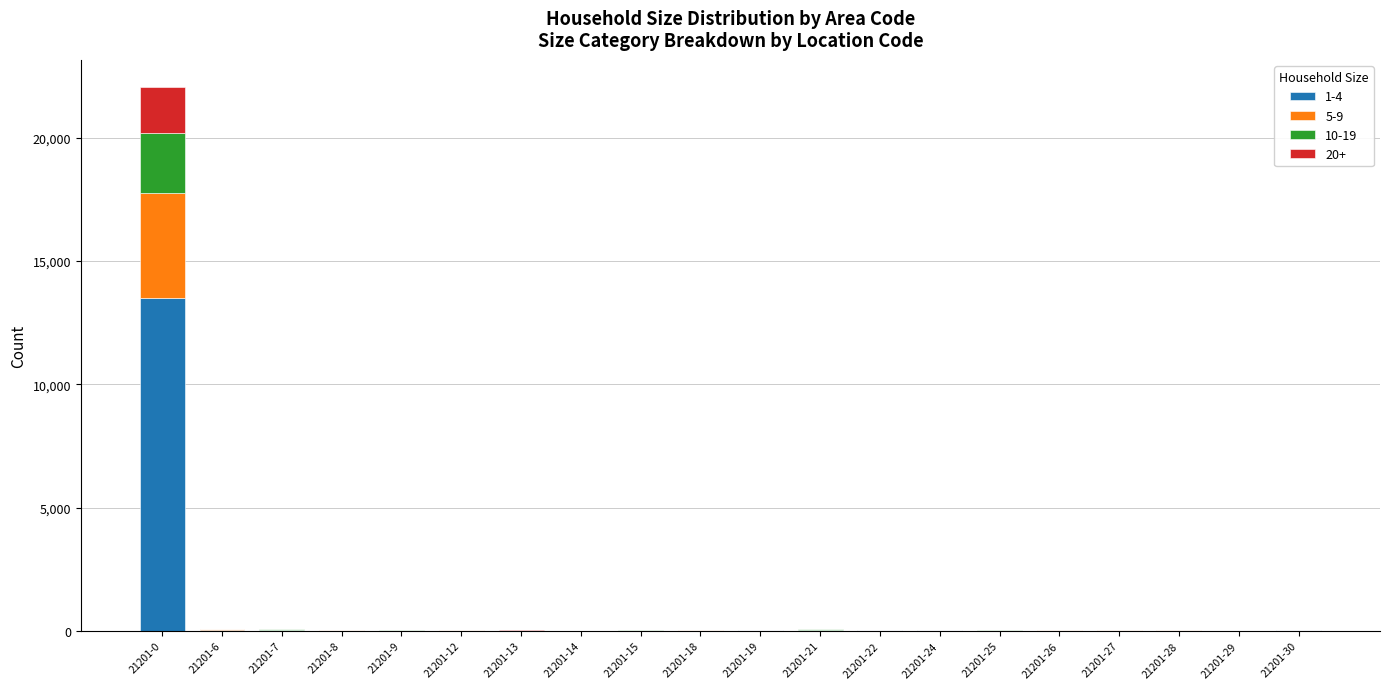

At which category is the sum across all series the highest?

21201-0